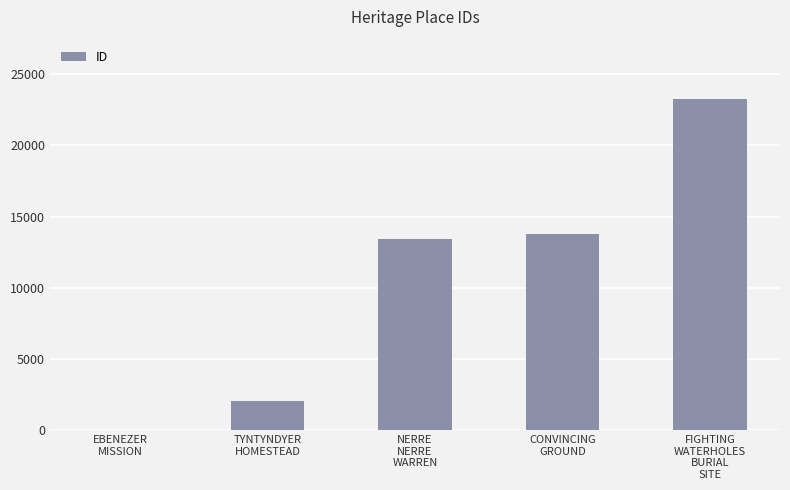

What is the sum of all values?

52568